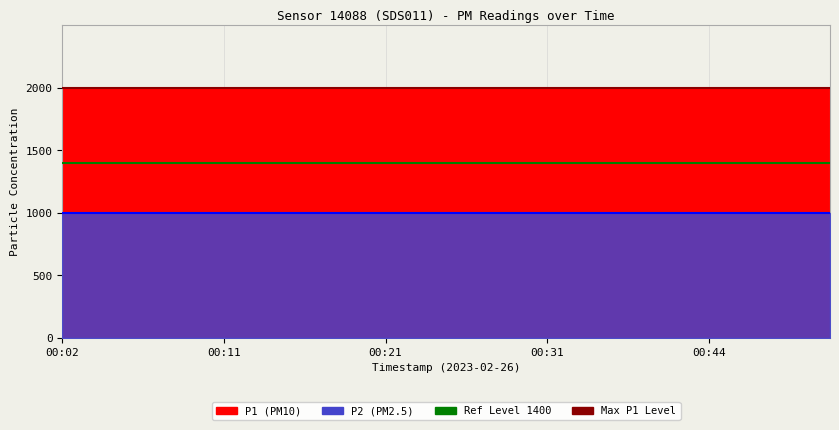

At which category is the sum across all series the highest?

00:02